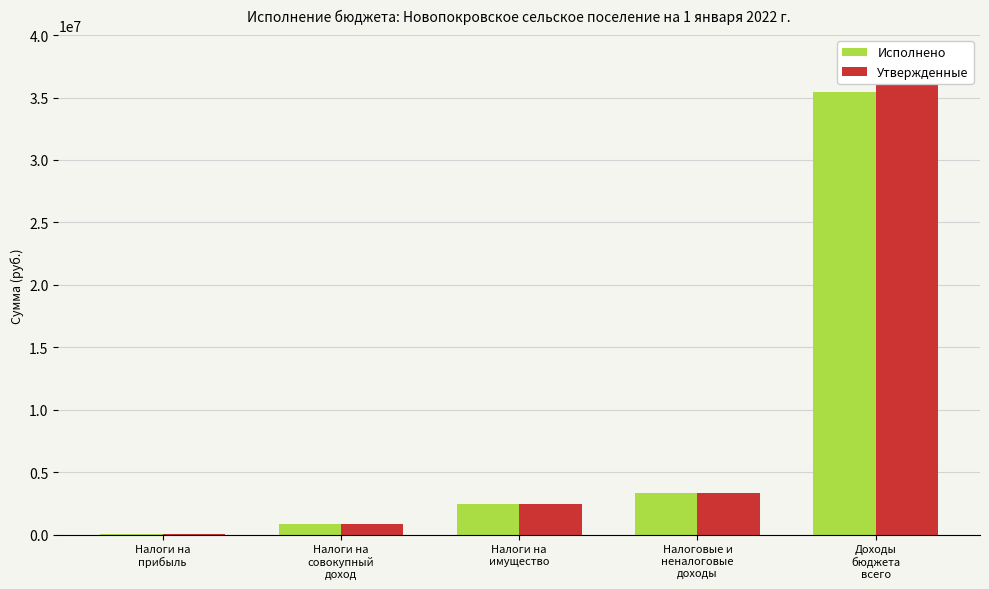

Rank the series by their maximum value, from lowest to highest.

Исполнено, Утвержденные